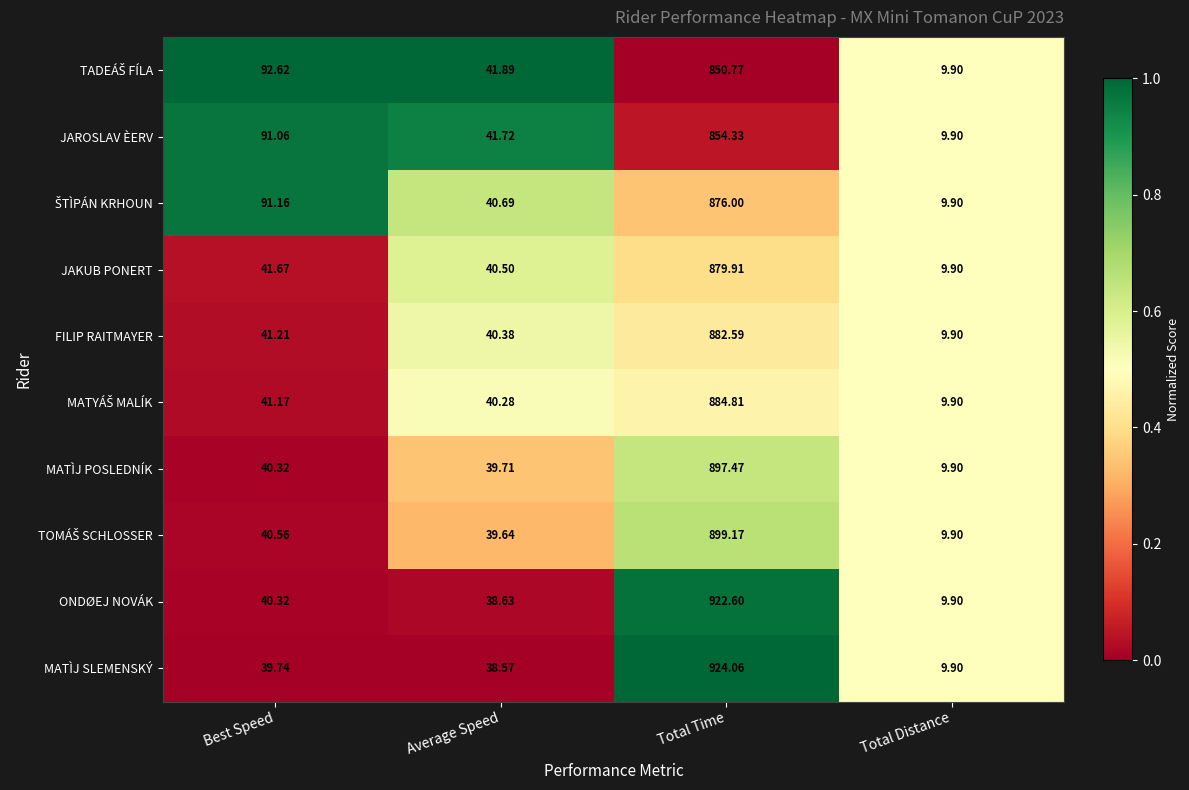

At which label is FILIP RAITMAYER closest to 446?

Best Speed